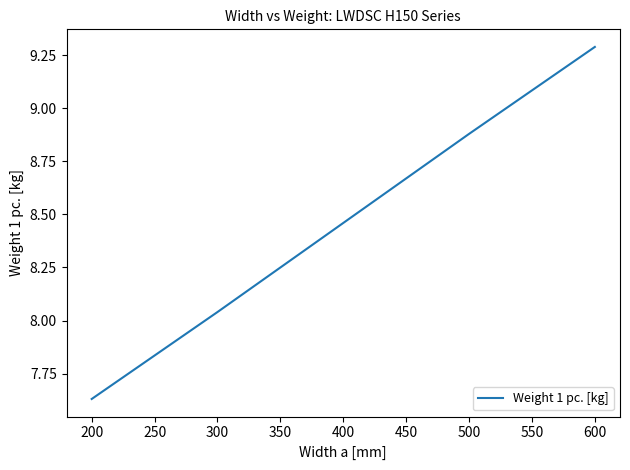

True or false: there are more than 2 points higher than both neighbors.

False